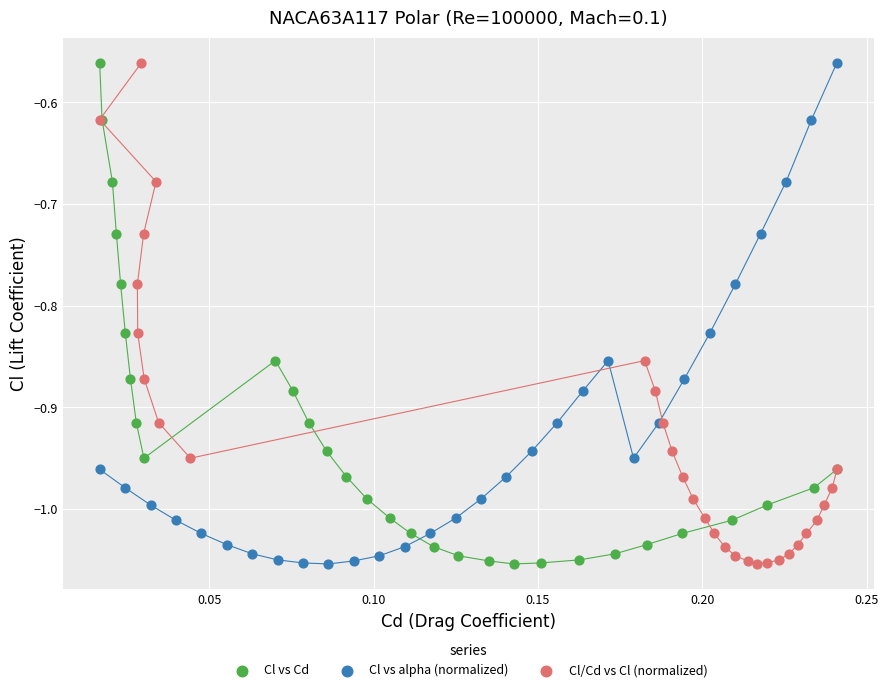

What are all the series names shown in the legend?

Cl vs Cd, Cl vs alpha (normalized), Cl/Cd vs Cl (normalized)